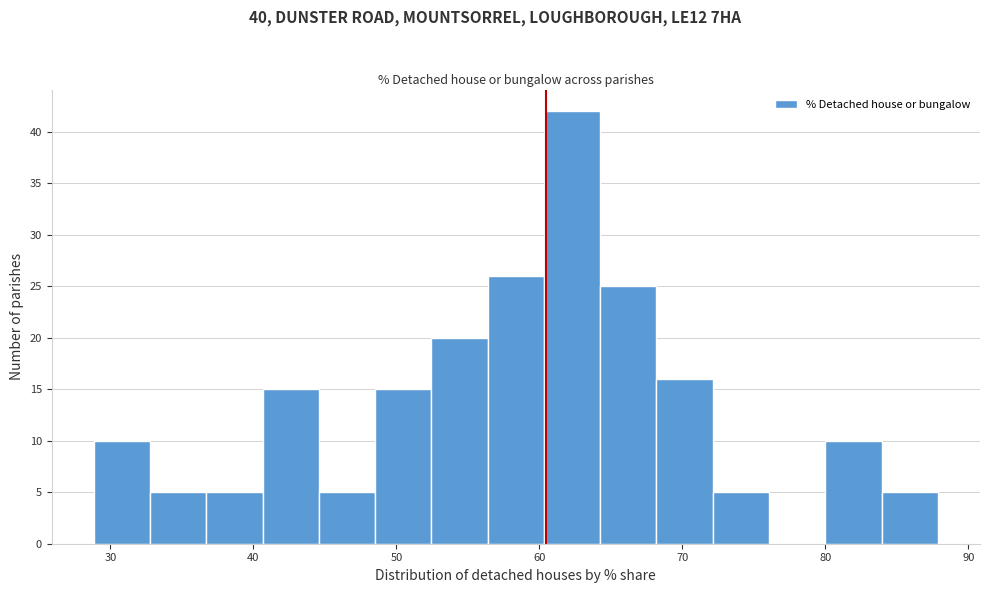

Read against the x-axis, roughly where is the centre of the tallest bar?

62